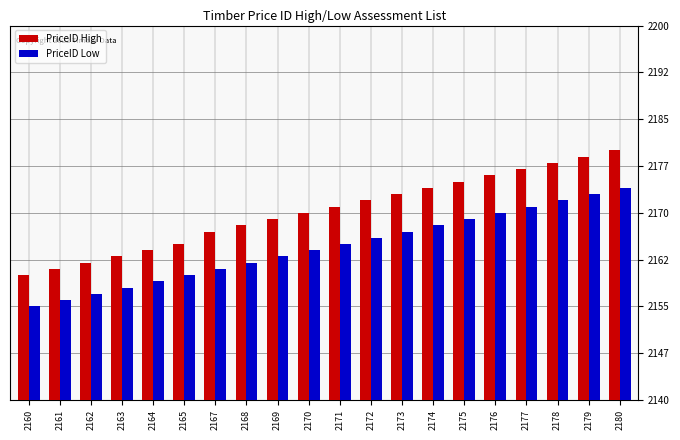

How many series are shown in this chart?

2